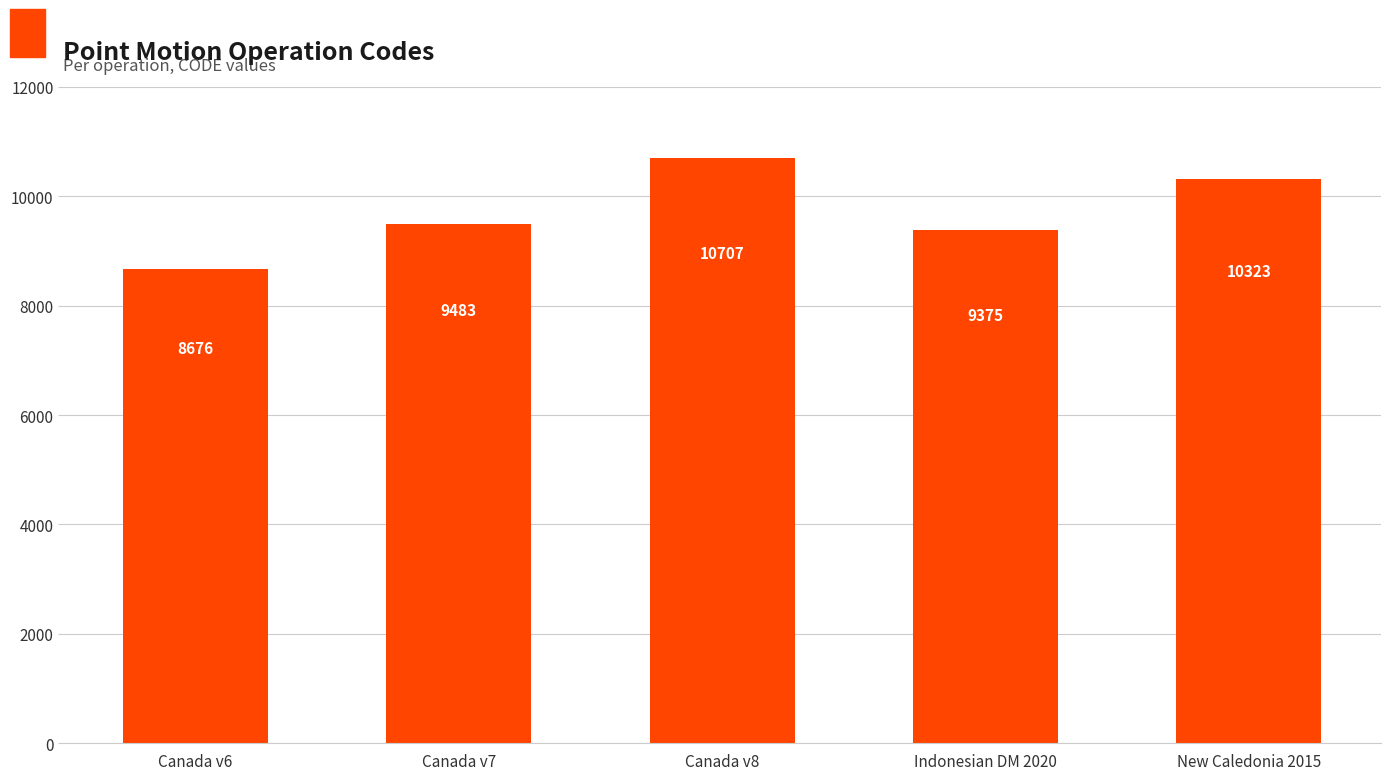

What is the difference between the maximum and second lowest values?

1332